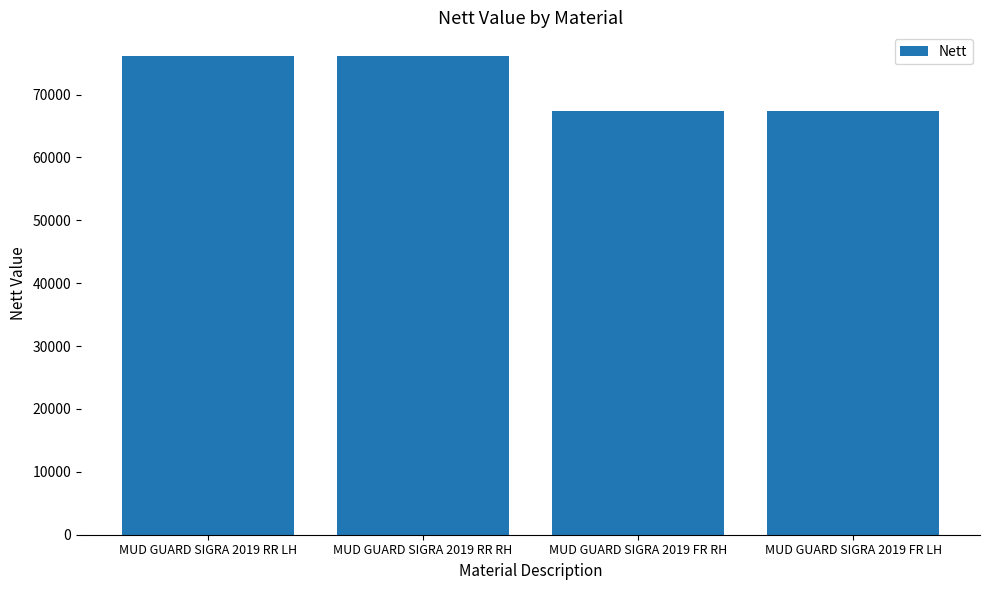

What is the change in value from MUD GUARD SIGRA 2019 RR RH to MUD GUARD SIGRA 2019 FR RH?

-8647